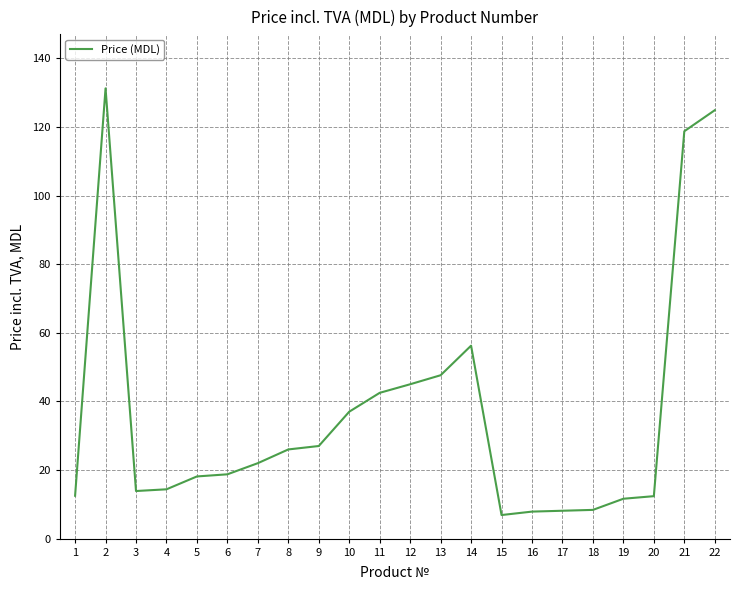

What is the average value?

36.9